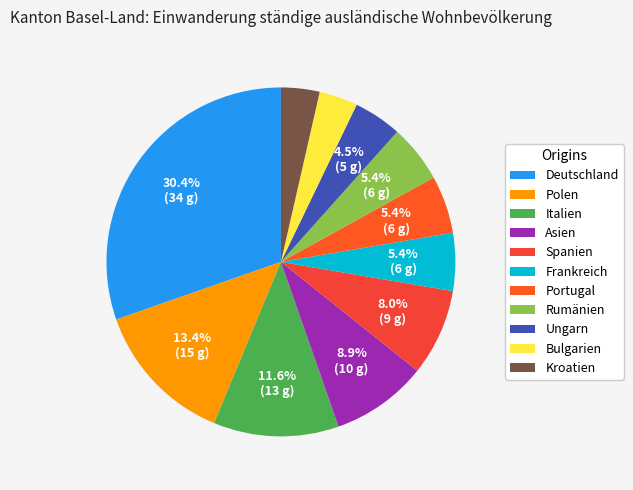

How many segments does this pie chart have?

11